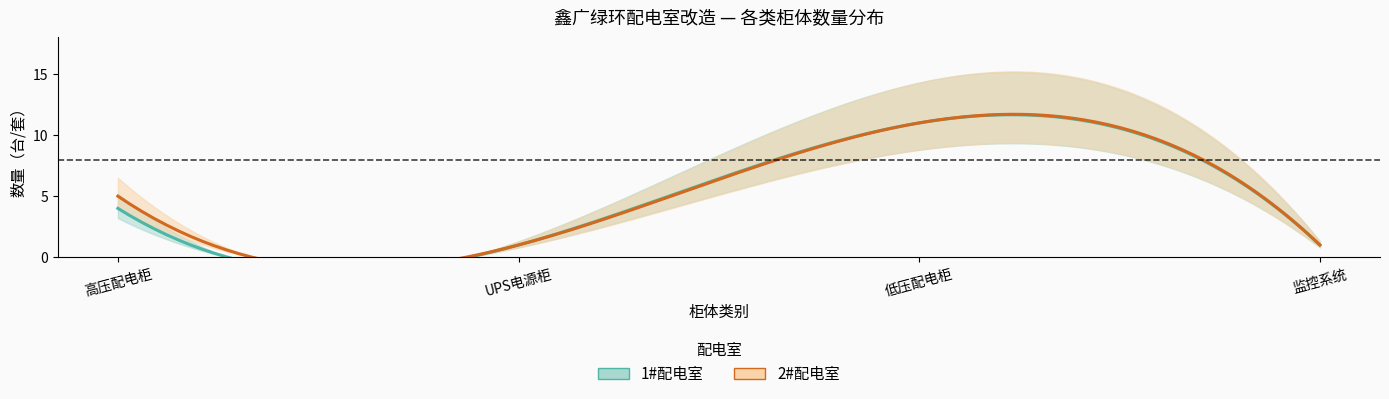

What is the difference between the maximum and second lowest values in the 低压配电柜数量 series?

11